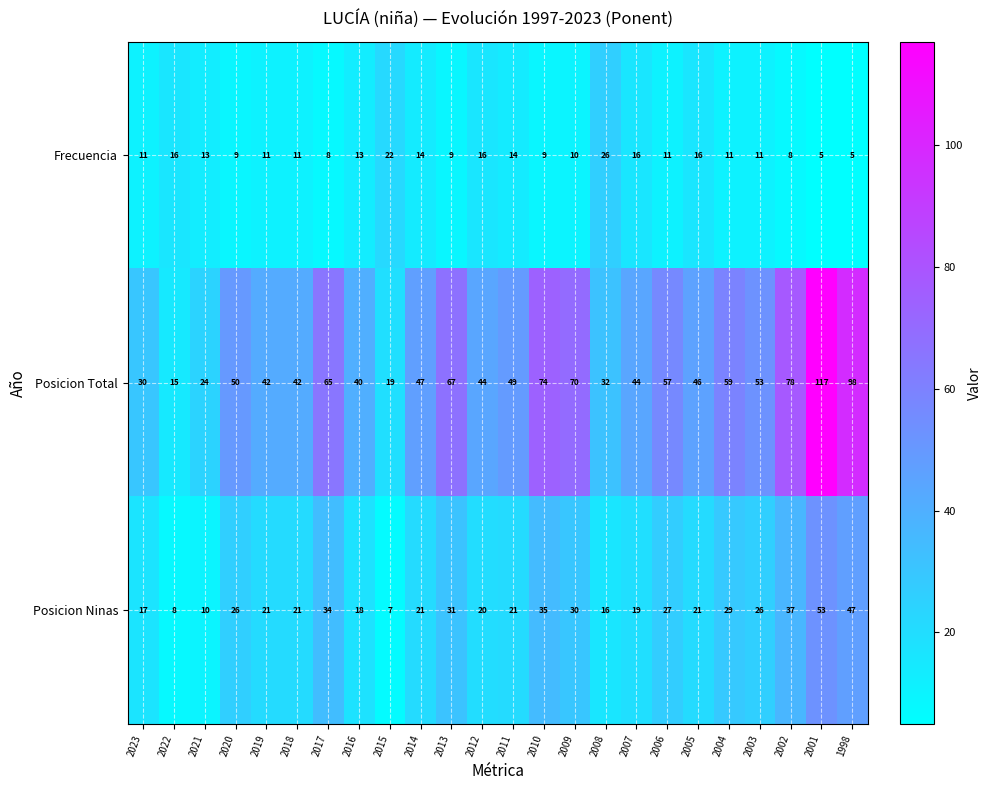

Rank the series by their maximum value, from highest to lowest.

Posicion Total, Posicion Ninas, Frecuencia